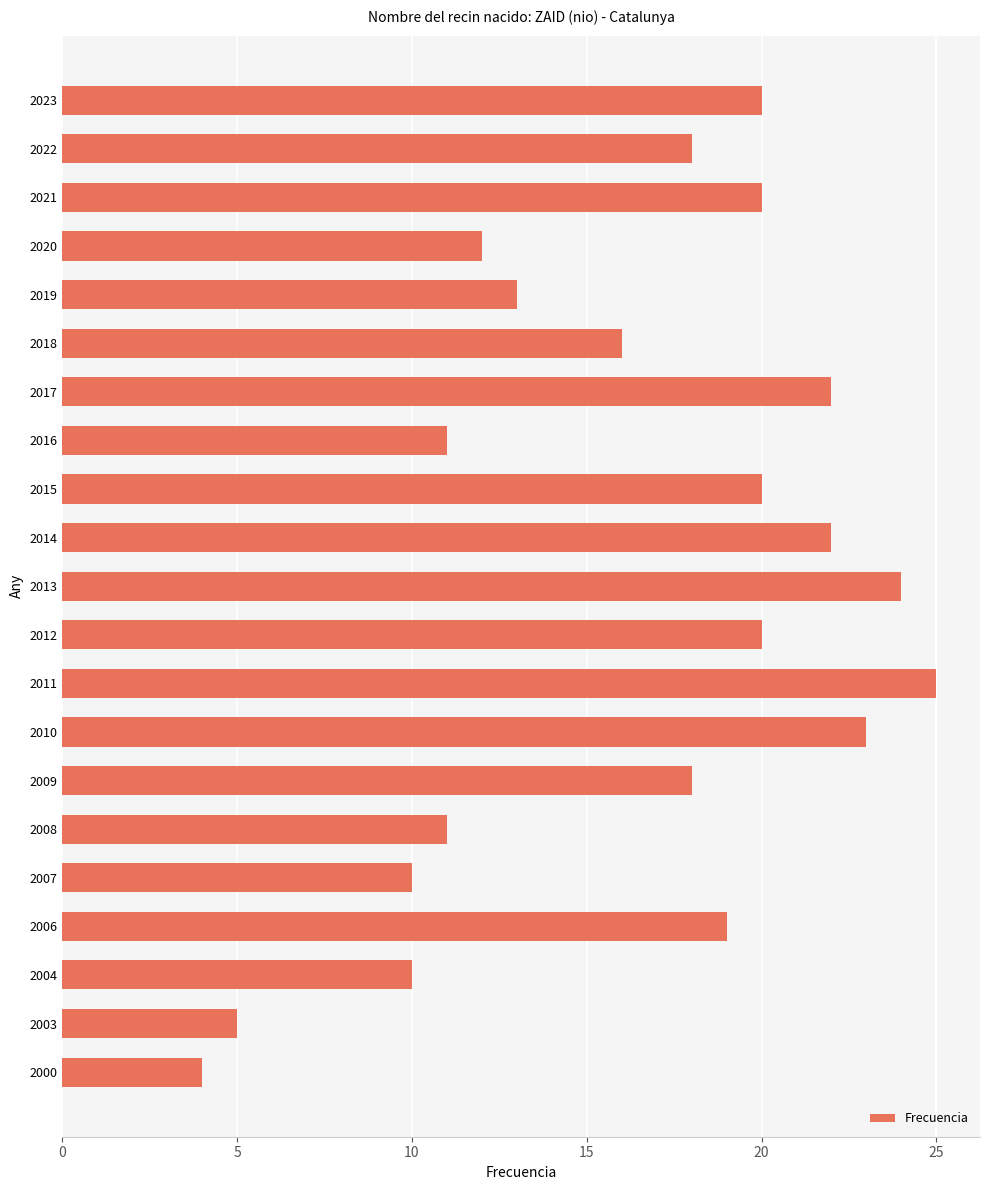

What is the change in value from 2014 to 2000?

-18